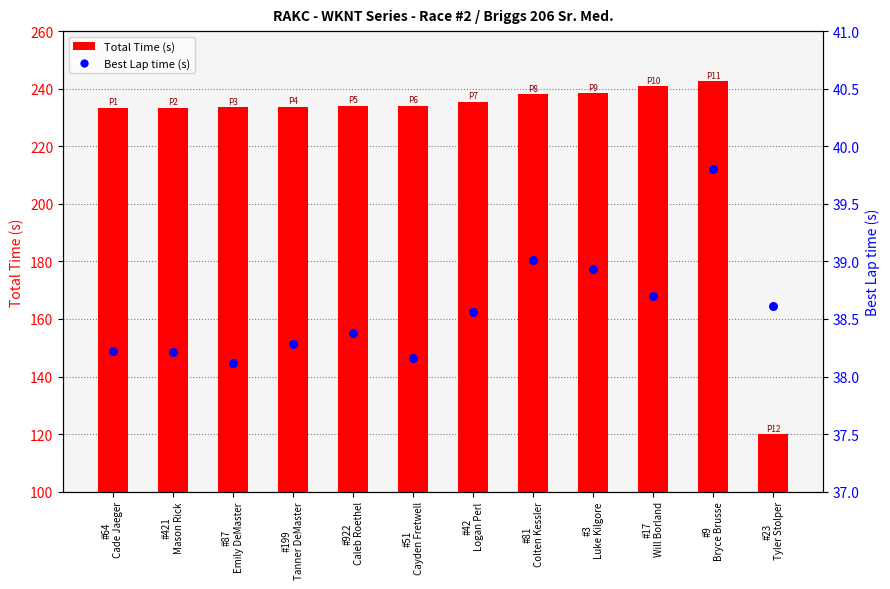

What are all the series names shown in the legend?

Total Time (s), Best Lap time (s)